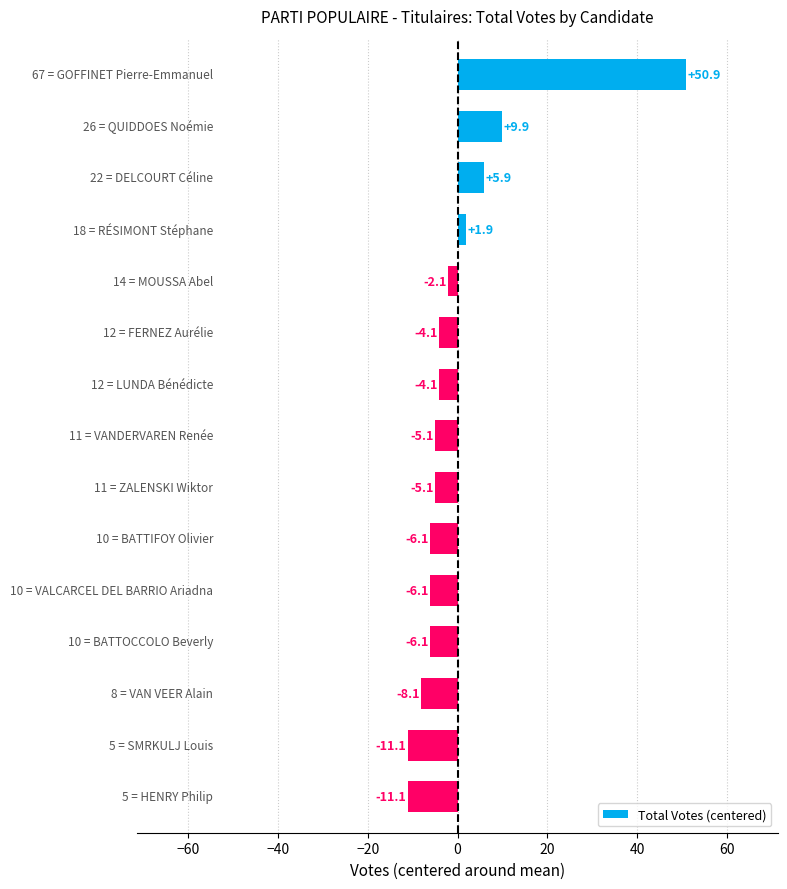

How many distinct data groups are displayed?

1